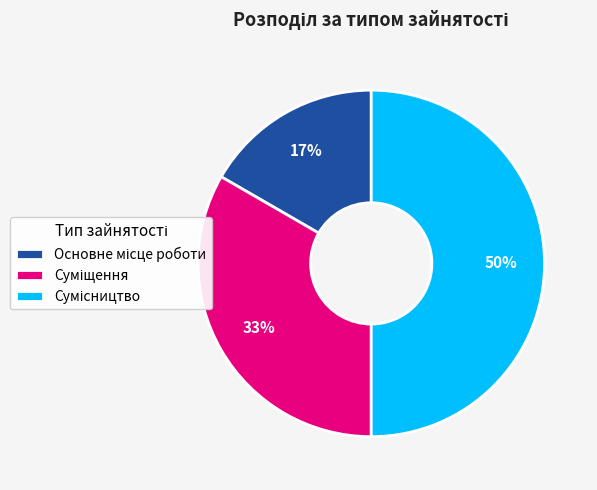

To the nearest percent, what is the difference between the largest and smallest slice percentages?

33%